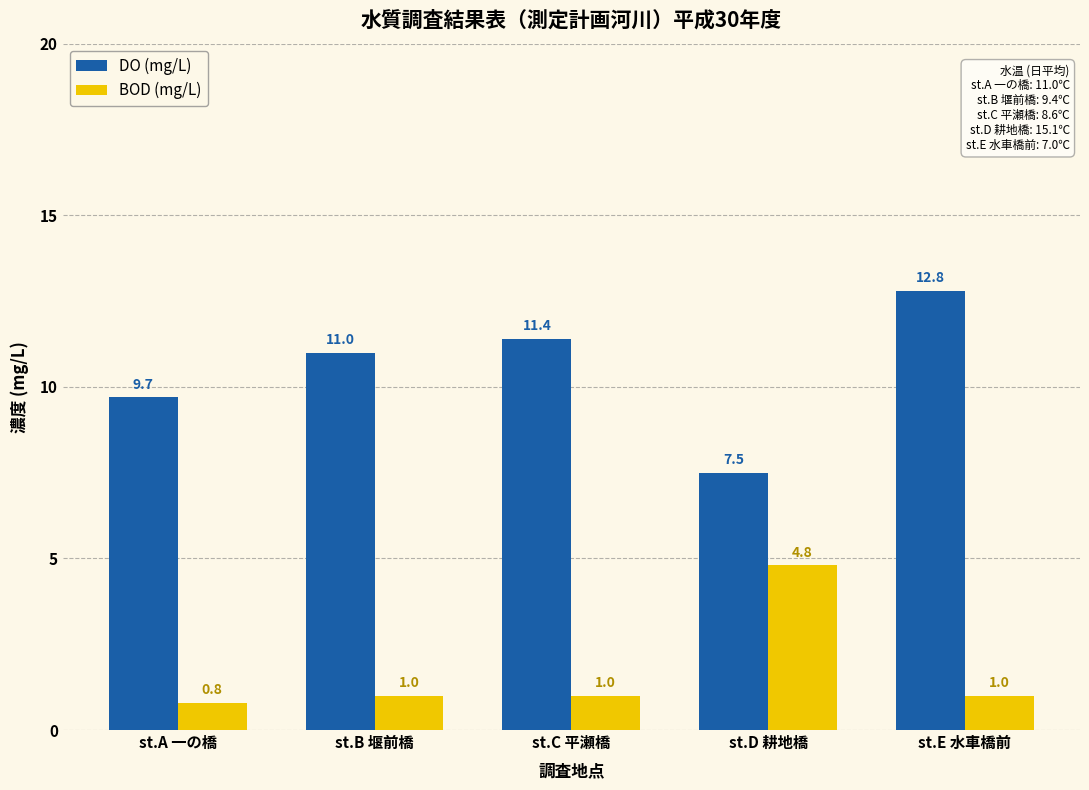

The DO (mg/L) series shows 2.9 at st.D 耕地橋. True or false?

False